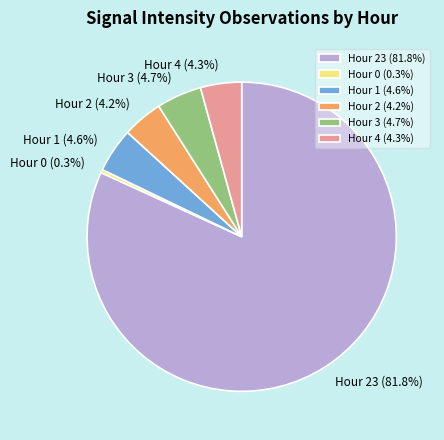

Count the number of slices in the pie.

6